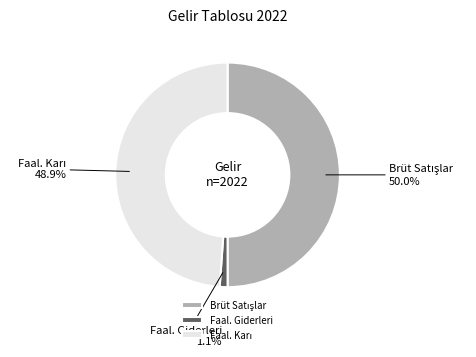

Which category has the smallest portion of the pie?

Faal. Giderleri